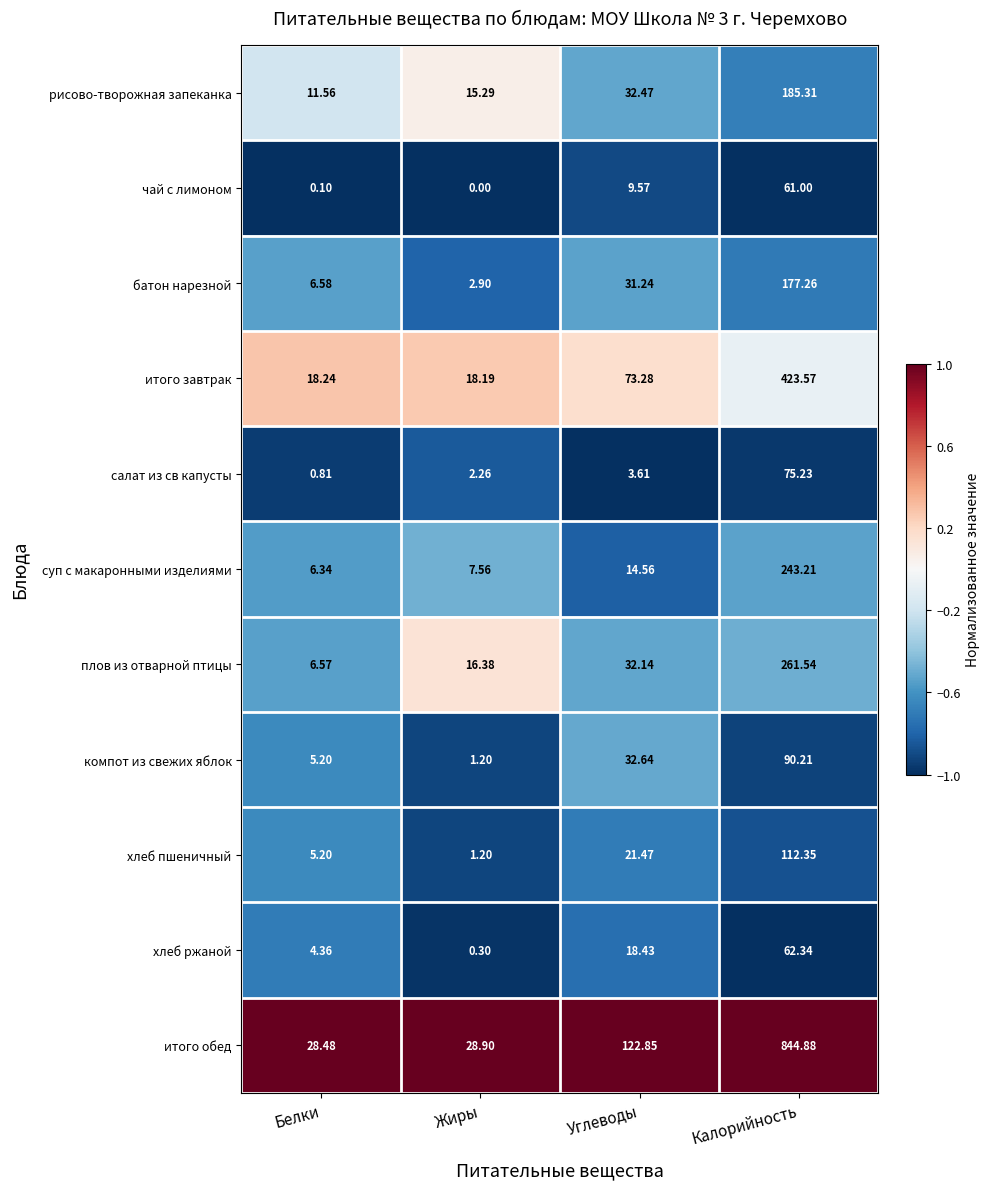

At which category is the sum across all series the highest?

Калорийность